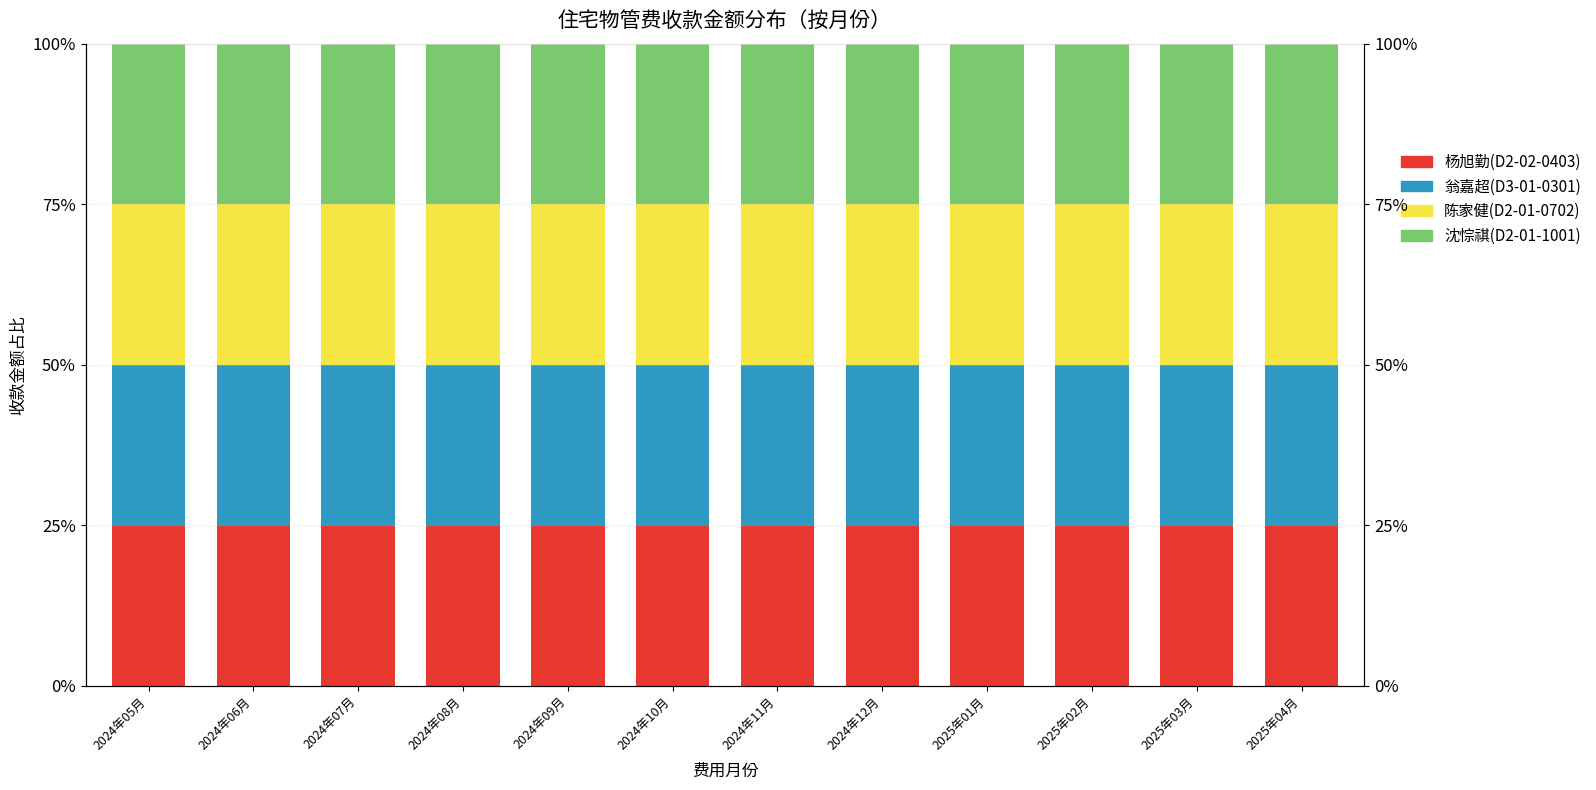

What is the approximate value of 杨旭勤(D2-02-0403) at 2024年07月?

25.0